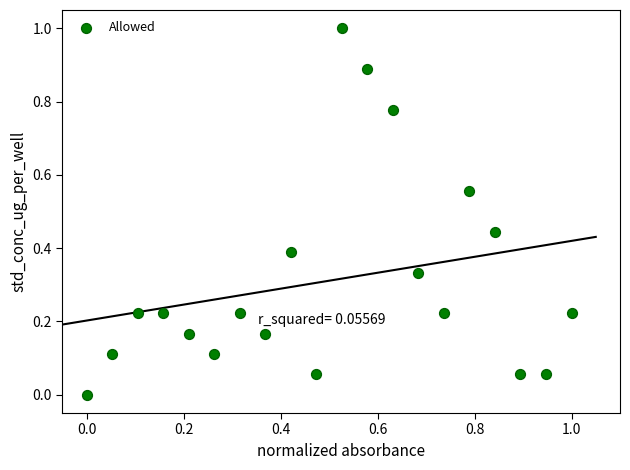

What is the range of X values (max minus min)?

1.0